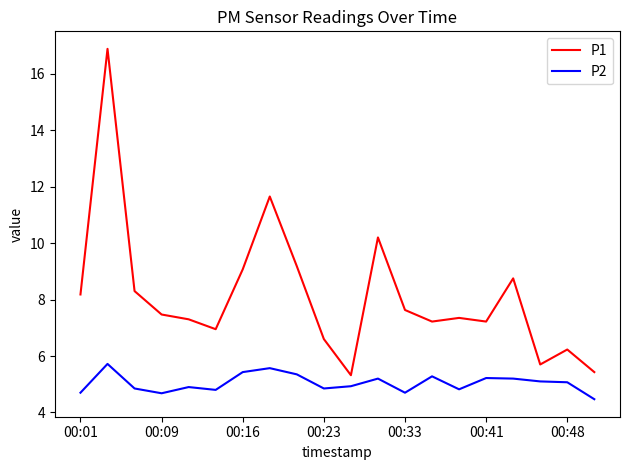

Rank the series by their maximum value, from lowest to highest.

P2, P1